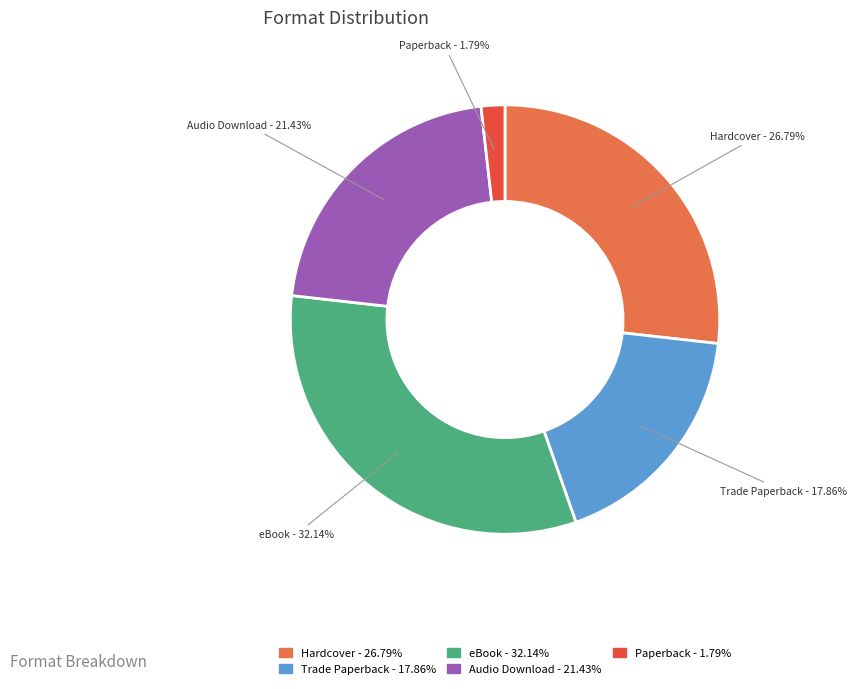

To the nearest percent, what is the difference between the Audio Download and Paperback slice percentages?

20%